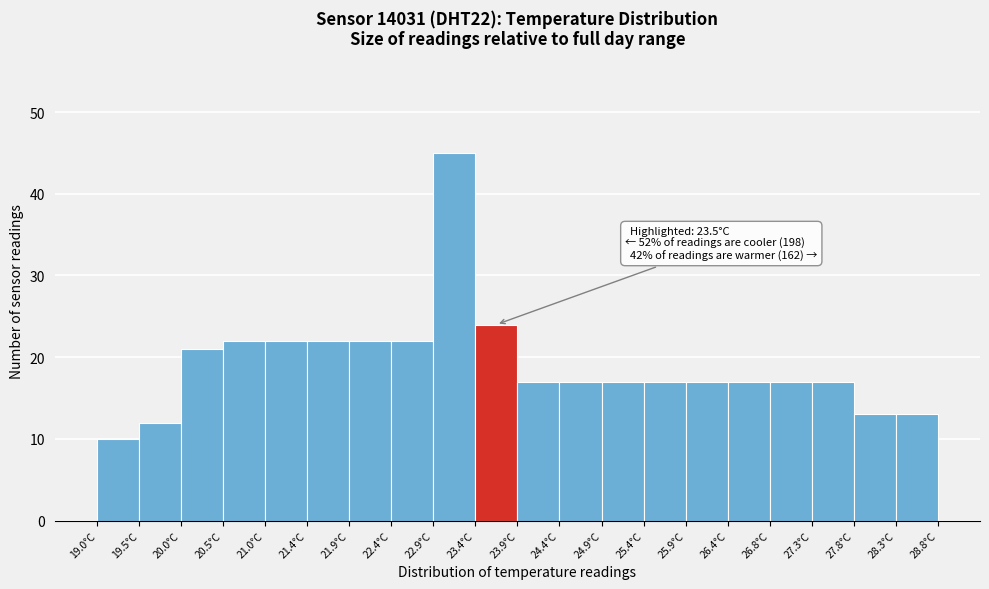

Which range on the x-axis has the tallest bar?

22.92 to 23.41